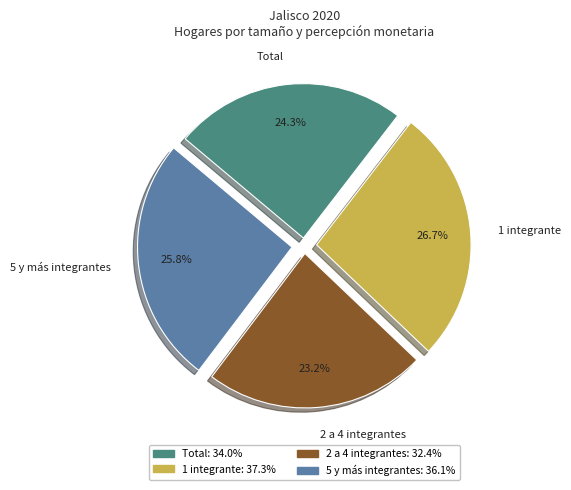

Which slice is the smallest?

2 a 4 integrantes